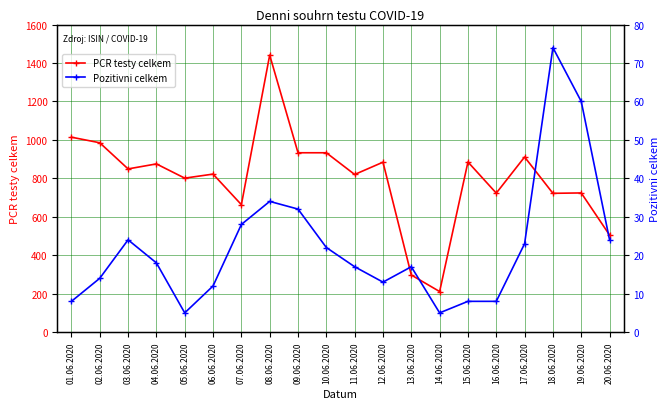

True or false: PCR testy celkem and Pozitivni celkem intersect in this chart.

False